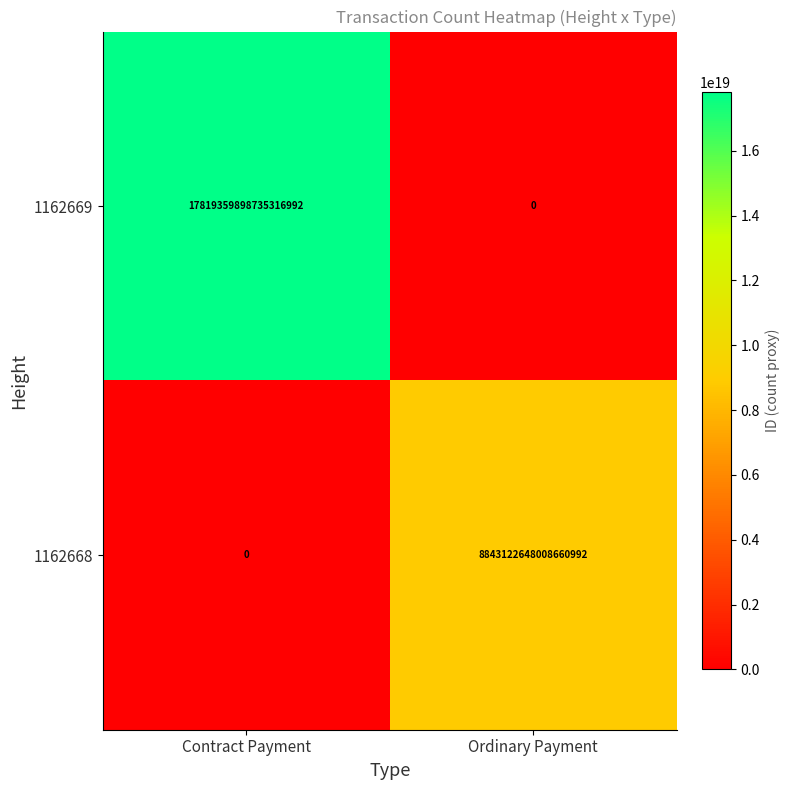

How many distinct data groups are displayed?

2